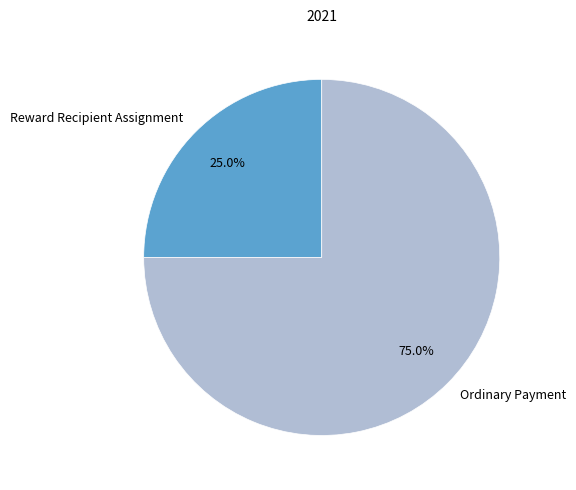

Rank the categories by value from highest to lowest.

Ordinary Payment, Reward Recipient Assignment